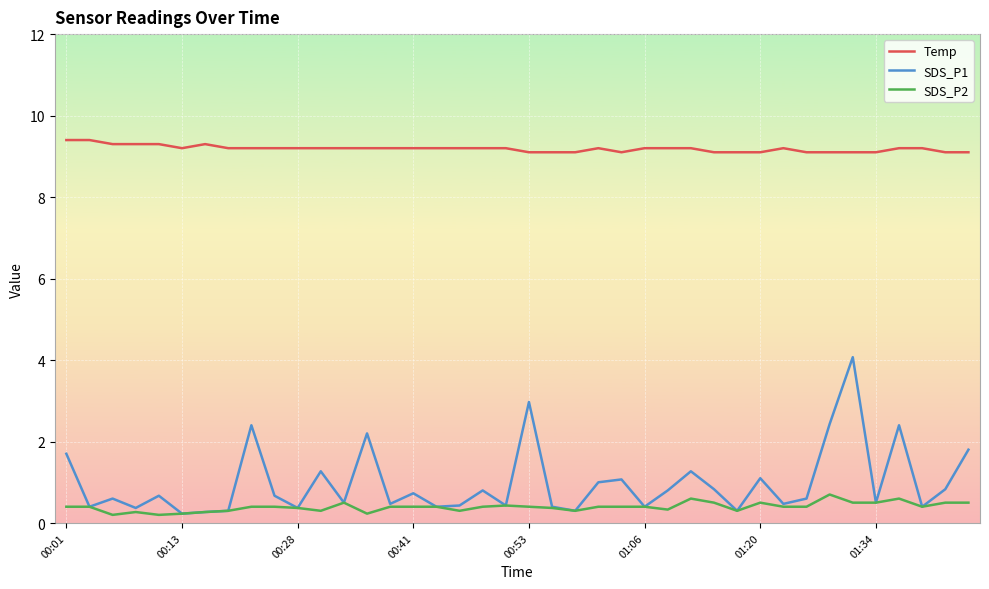

True or false: Temp and SDS_P1 intersect in this chart.

False